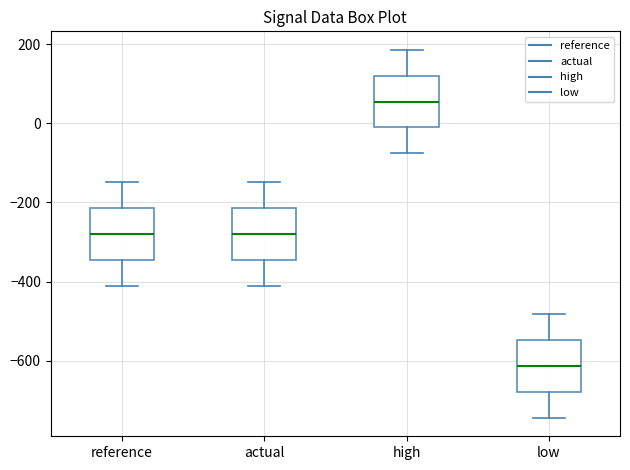

Which box has the highest median line?

high